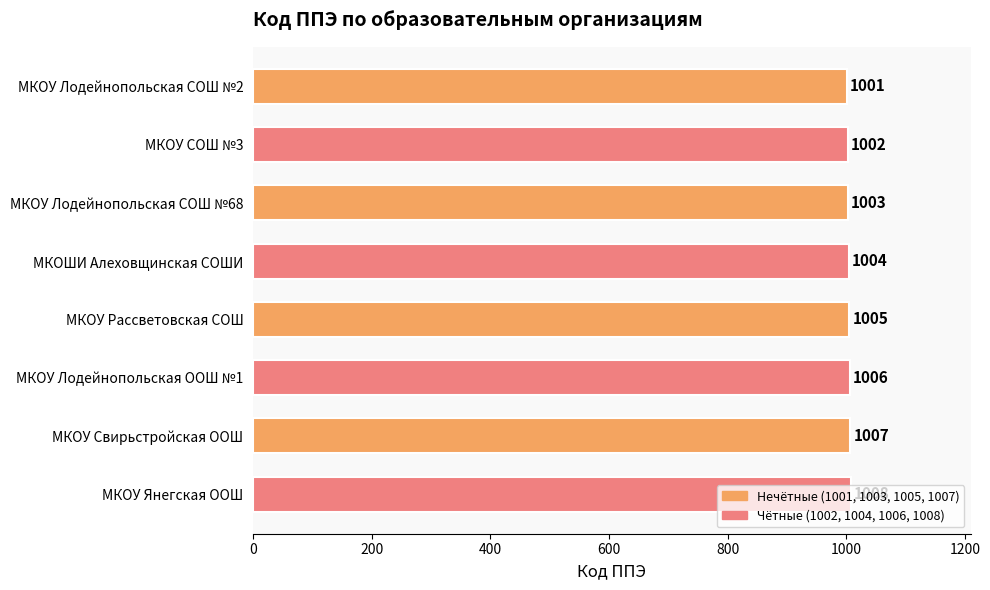

At which category does the chart reach its minimum across all series?

МКОУ Лодейнопольская СОШ №2